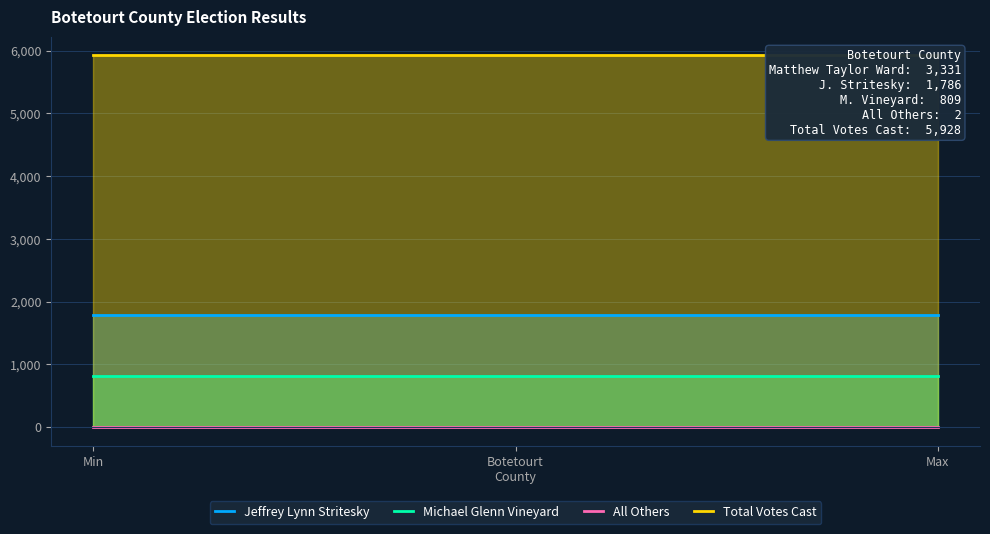

What is the sum of the Total Votes Cast values at Botetourt
County and Max?

11856